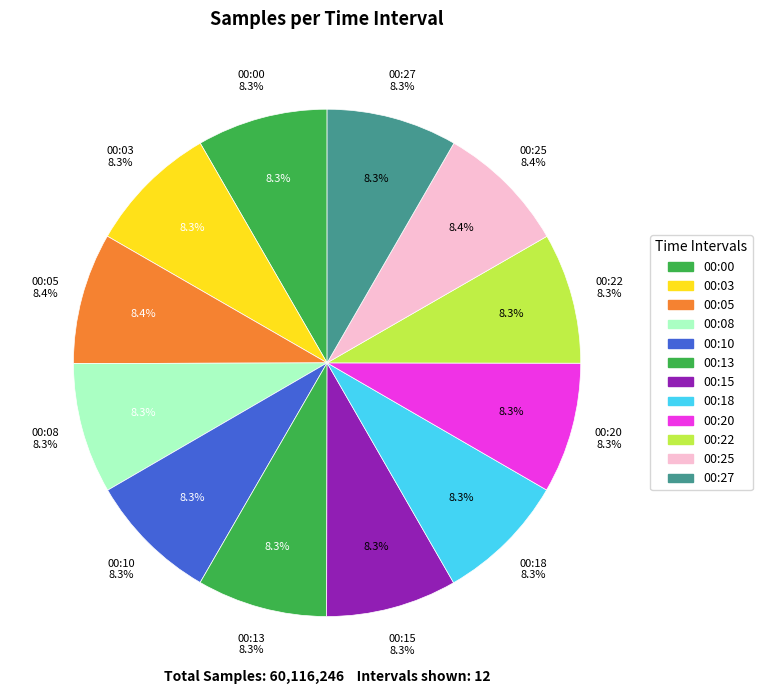

True or false: 00:18 accounts for 1% of the total.

False